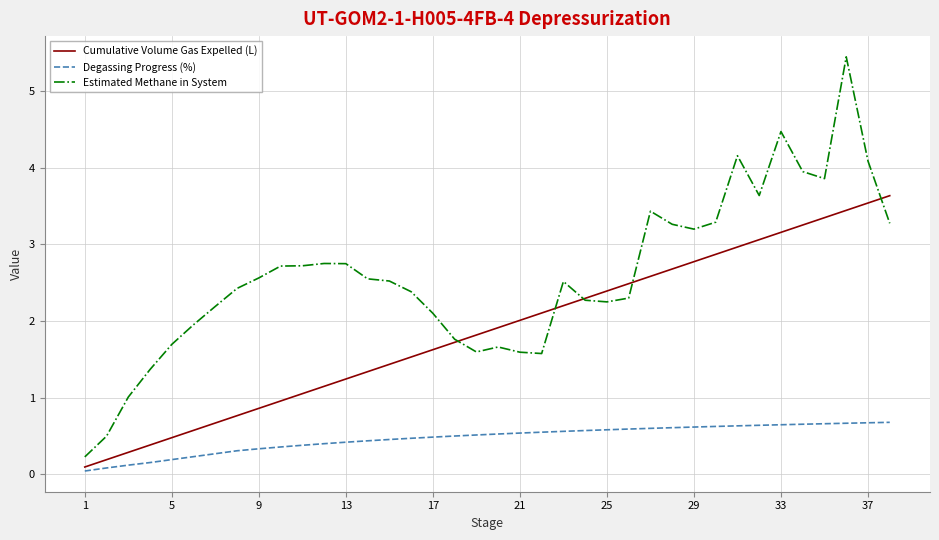

Rank the series by their average value, from lowest to highest.

Degassing Progress (%), Cumulative Volume Gas Expelled (L), Estimated Methane in System